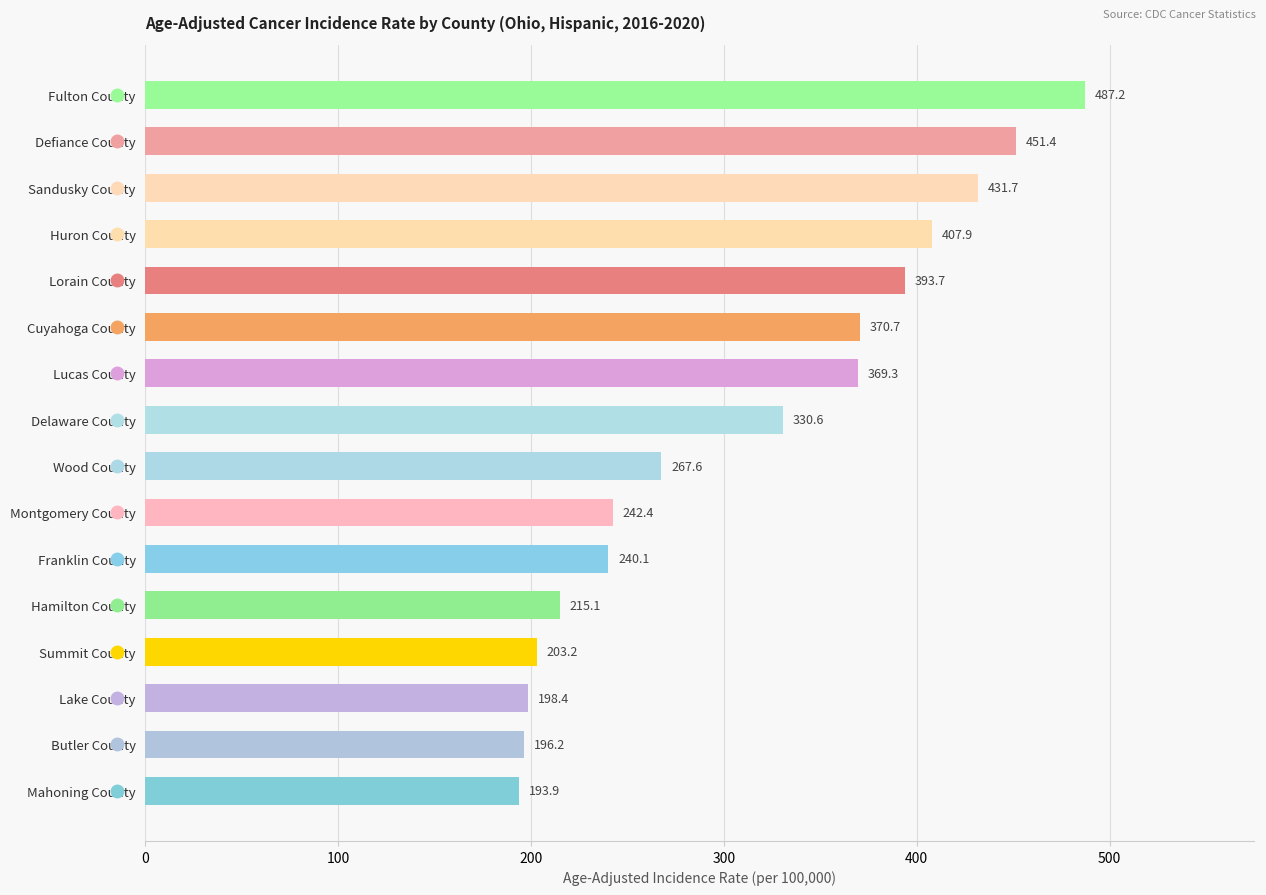

Reading top to bottom, what are all the values shown in this chart?

487.2	451.4	431.7	407.9	393.7	370.7	369.3	330.6	267.6	242.4	240.1	215.1	203.2	198.4	196.2	193.9